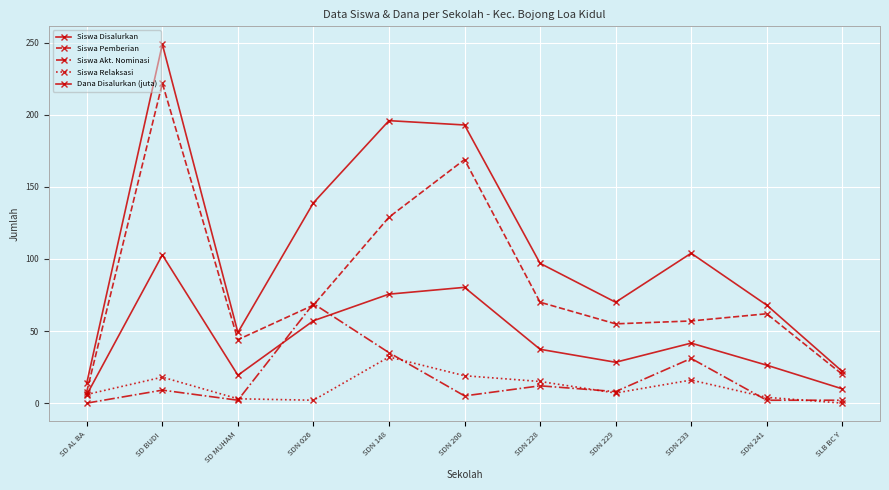

Is the value of Siswa Relaksasi at SDN 233 greater than the value of Siswa Pemberian at SDN 233?

No